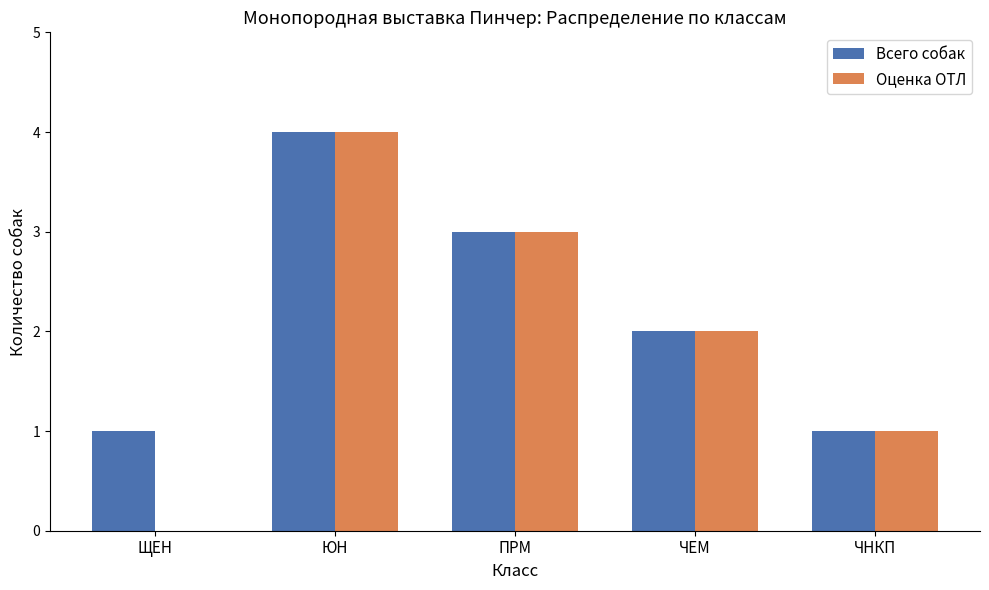

Which category has the highest value across all series?

ЮН